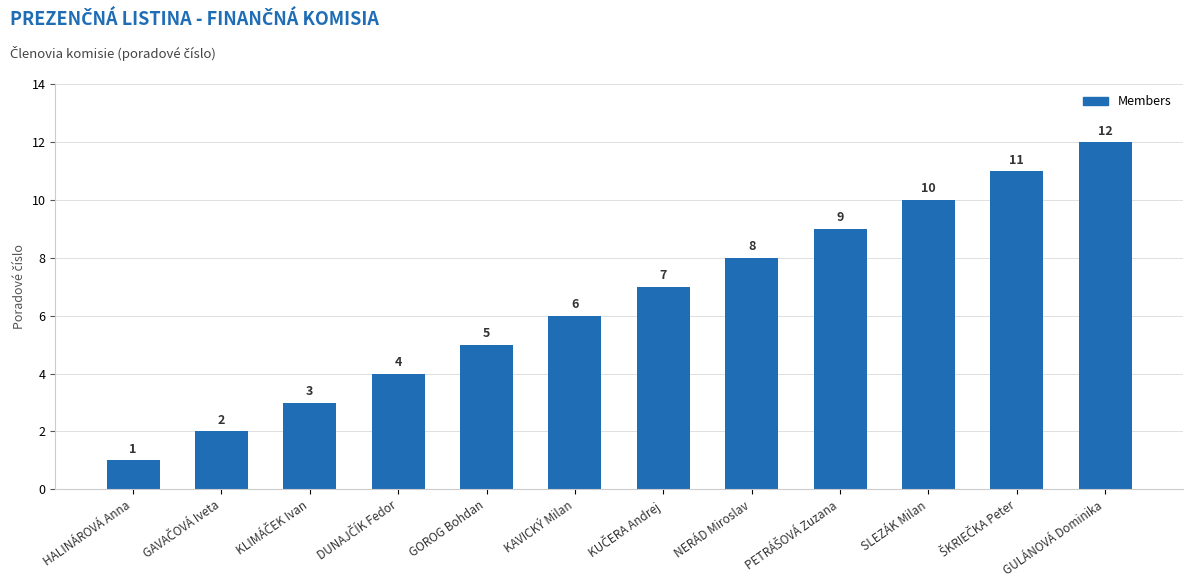

What is the value of the 3rd bar from the left?

3